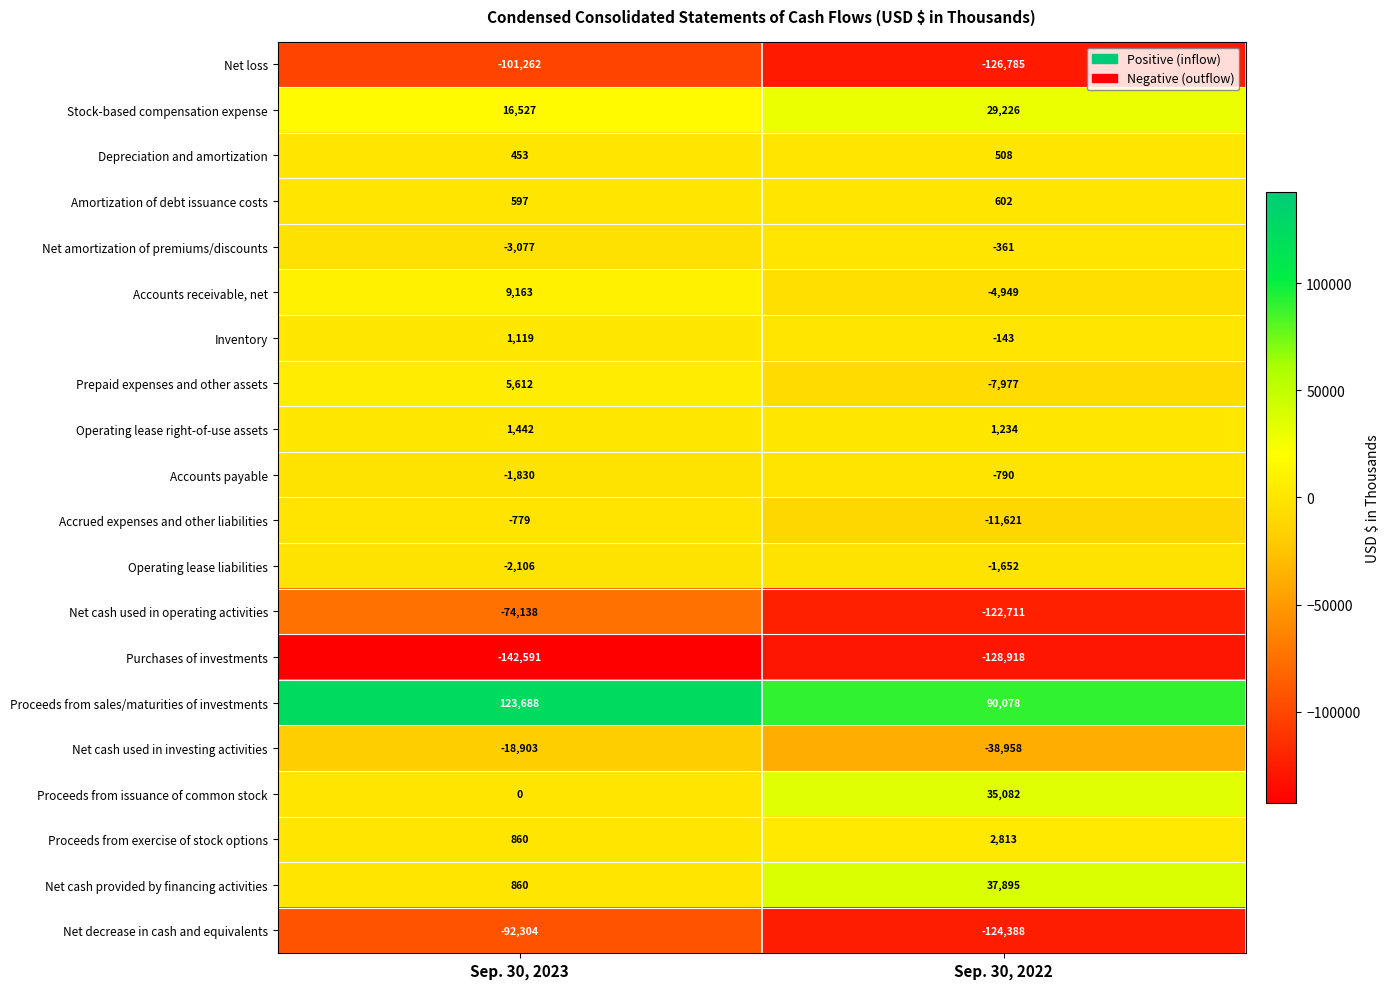

What is the spread (max minus min) of values at Sep. 30, 2022?

218996